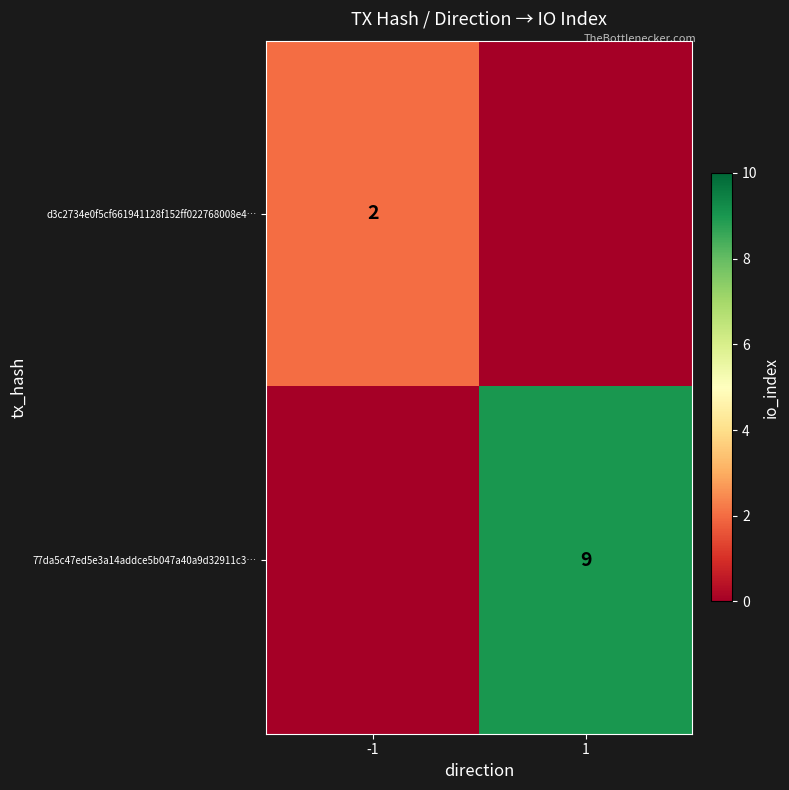

Which has a higher value, -1 or 1?

-1